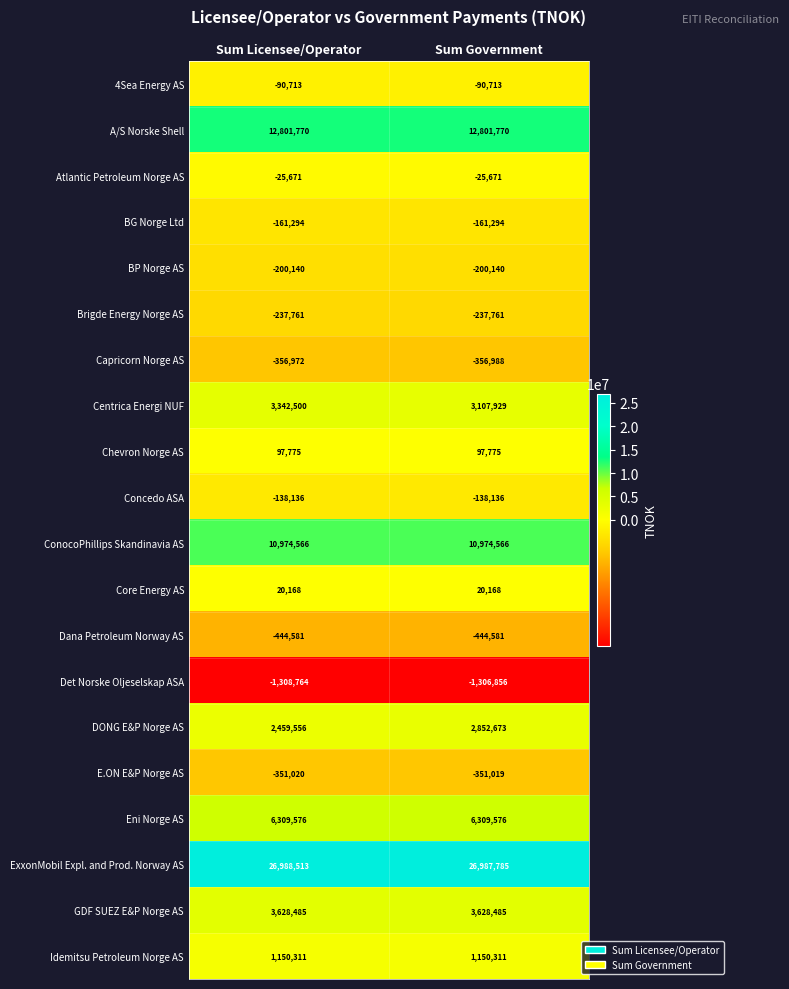

Between Sum Licensee/Operator and Sum Government, which series saw the biggest shift?

DONG E&P Norge AS